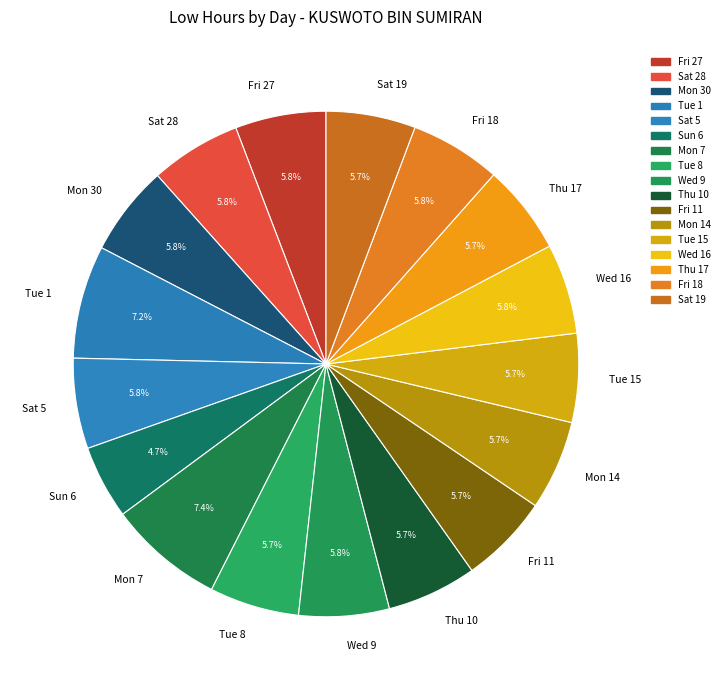

Count the number of slices in the pie.

17